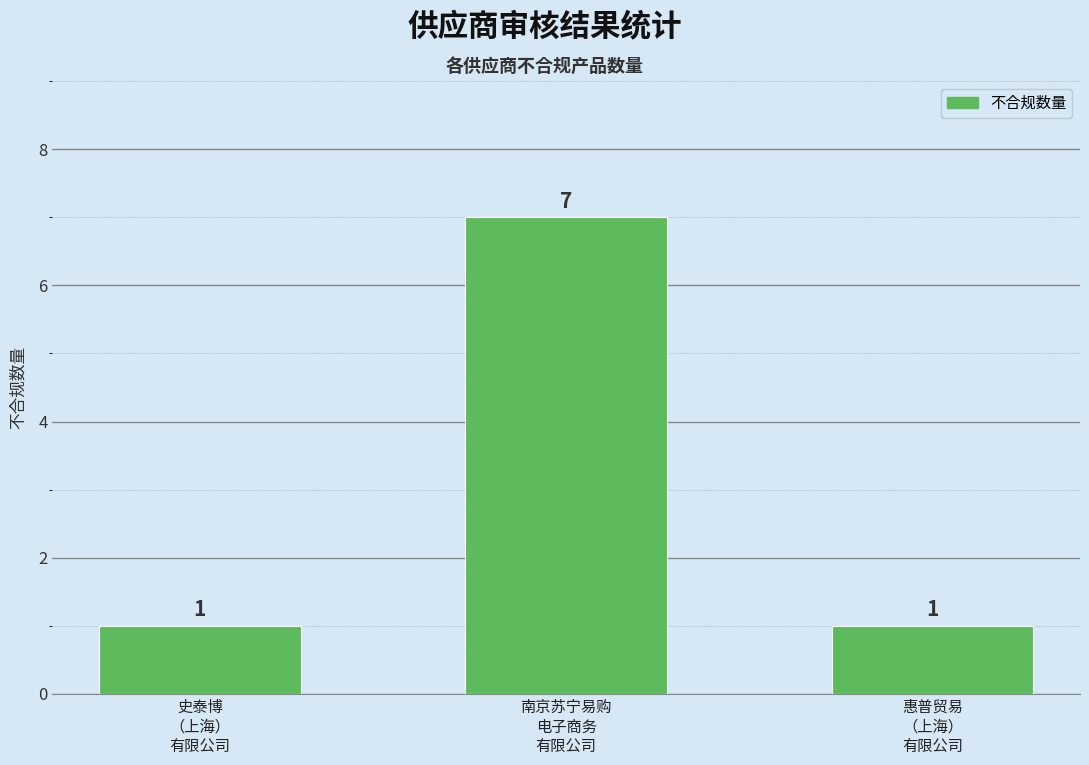

What is the label of the 3rd bar from the right?

史泰博
（上海）
有限公司